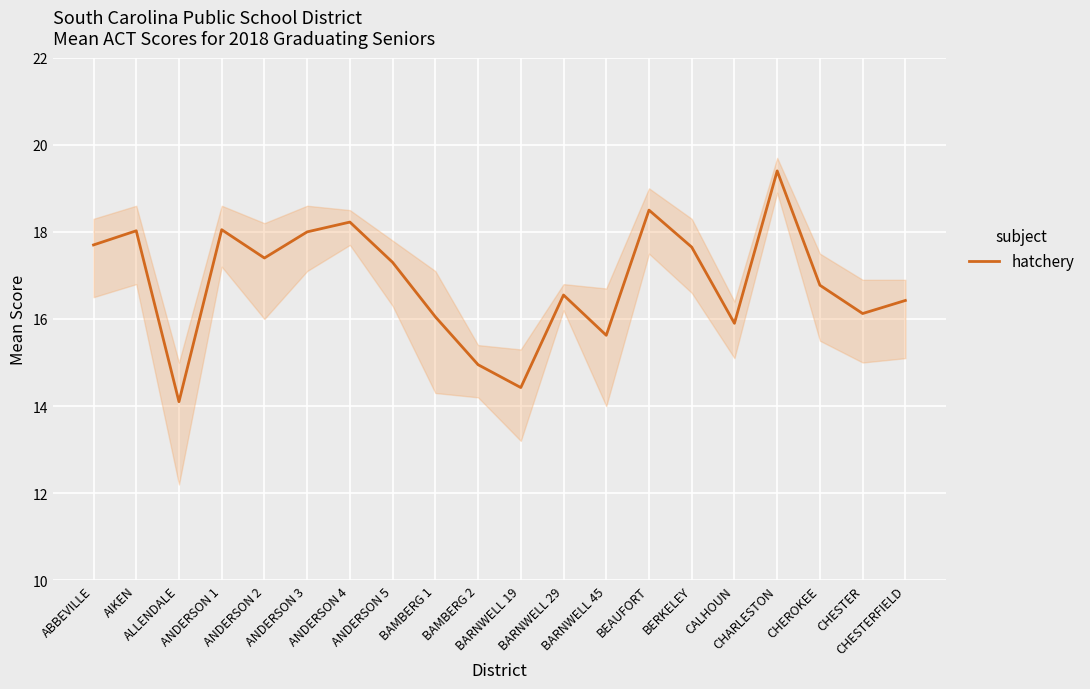

Reading left to right, list all the values displayed in this chart.

ABBEVILLE=17.7	AIKEN=18.0	ALLENDALE=14.1	ANDERSON 1=18.1	ANDERSON 2=17.4	ANDERSON 3=18.0	ANDERSON 4=18.2	ANDERSON 5=17.3	BAMBERG 1=16.1	BAMBERG 2=15.0	BARNWELL 19=14.4	BARNWELL 29=16.5	BARNWELL 45=15.6	BEAUFORT=18.5	BERKELEY=17.7	CALHOUN=15.9	CHARLESTON=19.4	CHEROKEE=16.8	CHESTER=16.1	CHESTERFIELD=16.4